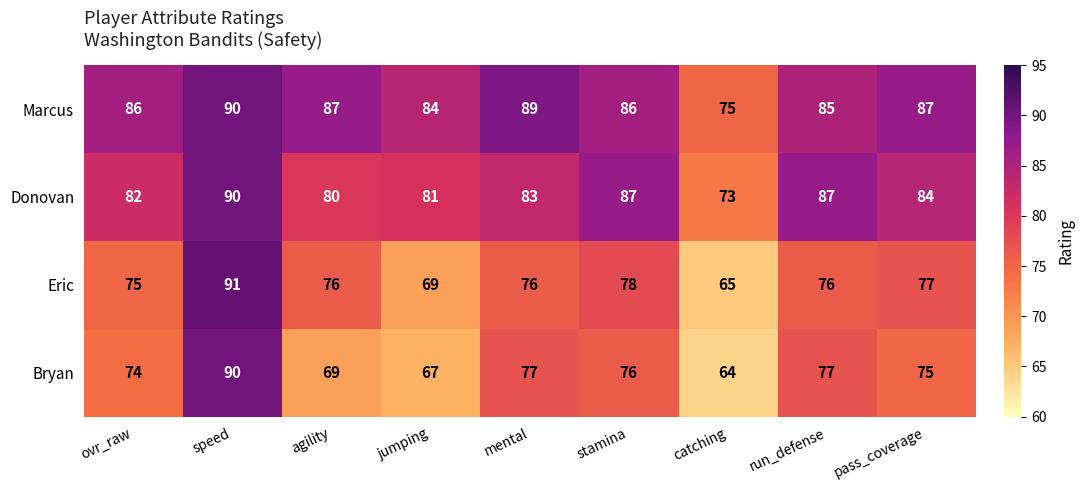

Count the number of categories in the chart.

9